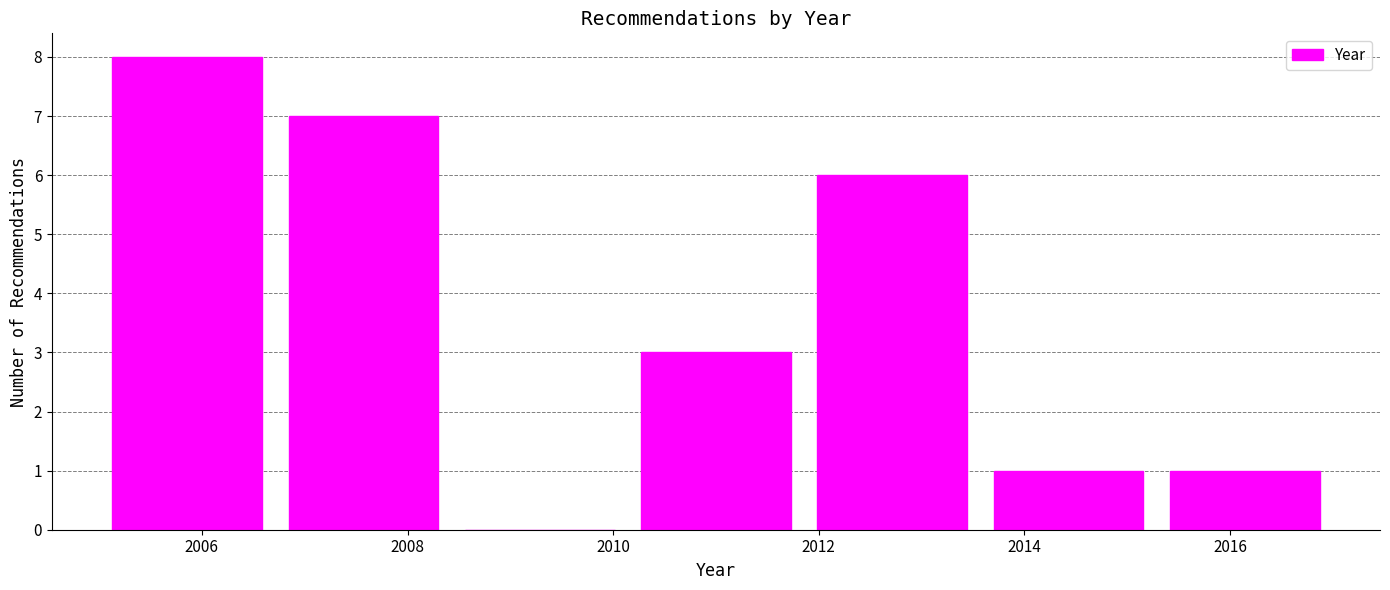

What is the height of the bar covering 2010.2 to 2011.8 on the x-axis? Neither the bar edges nor the heights are printed on the chart, so give them approximately, as read against the axes.

3